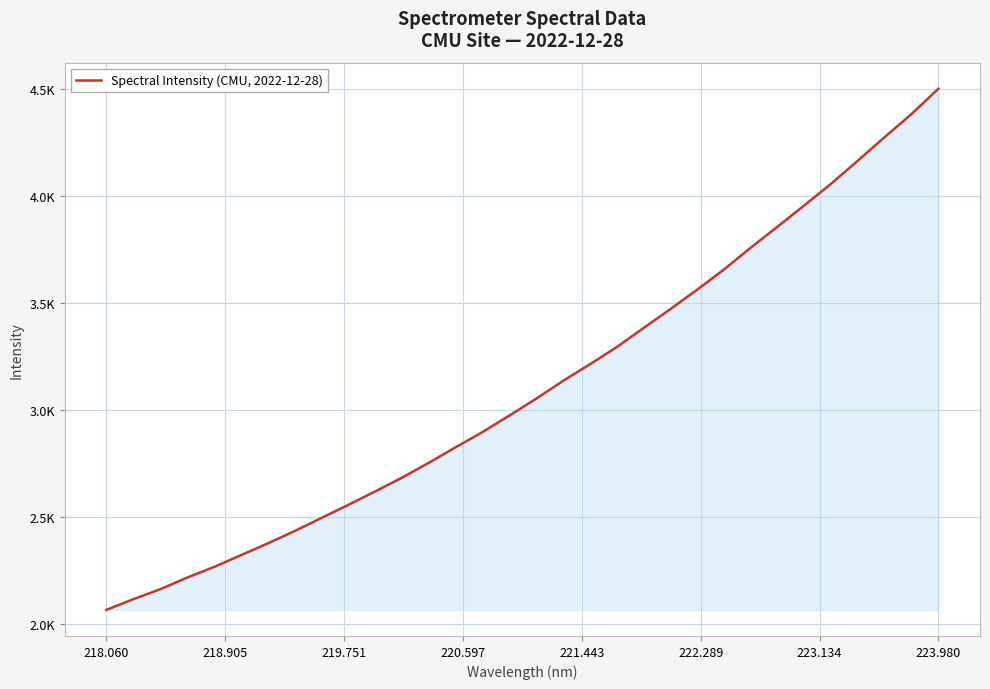

Does the chart have visible grid lines?

Yes